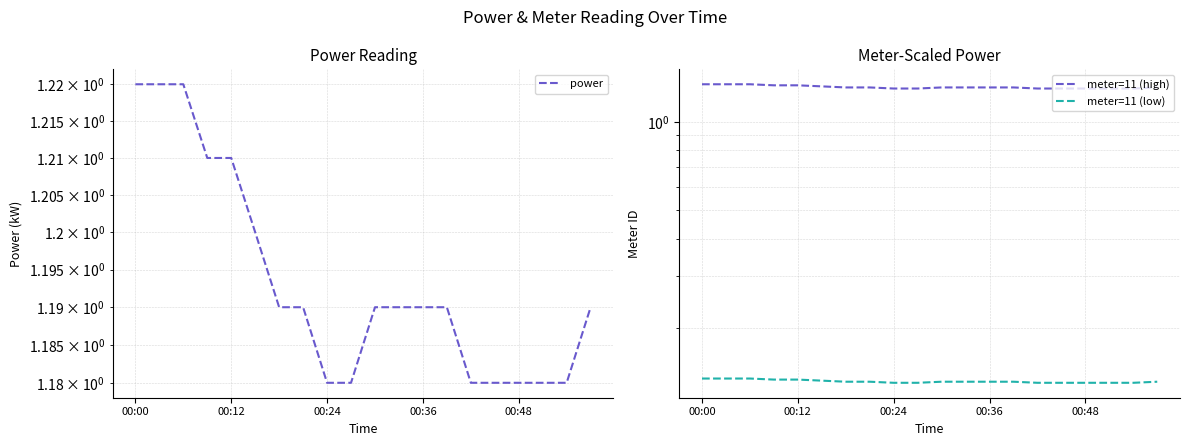

Which series has the largest range (max minus min)?

meter=11 (high)